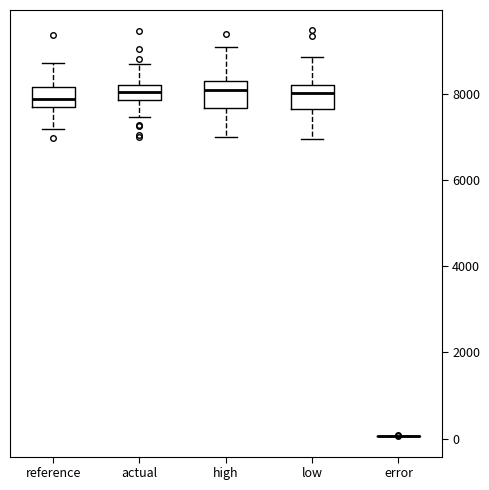

Where is the upper edge of the box for reference on the y-axis? The values are not printed on the chart, so give them approximately, as read against the axis.

8200